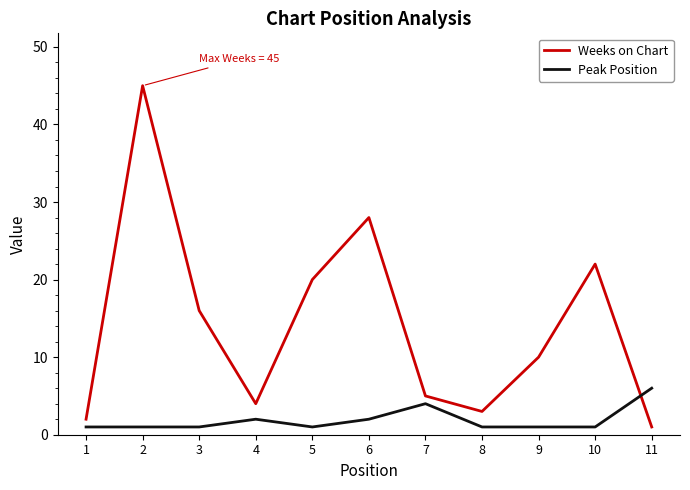

What is the total value across all series at 4?

6